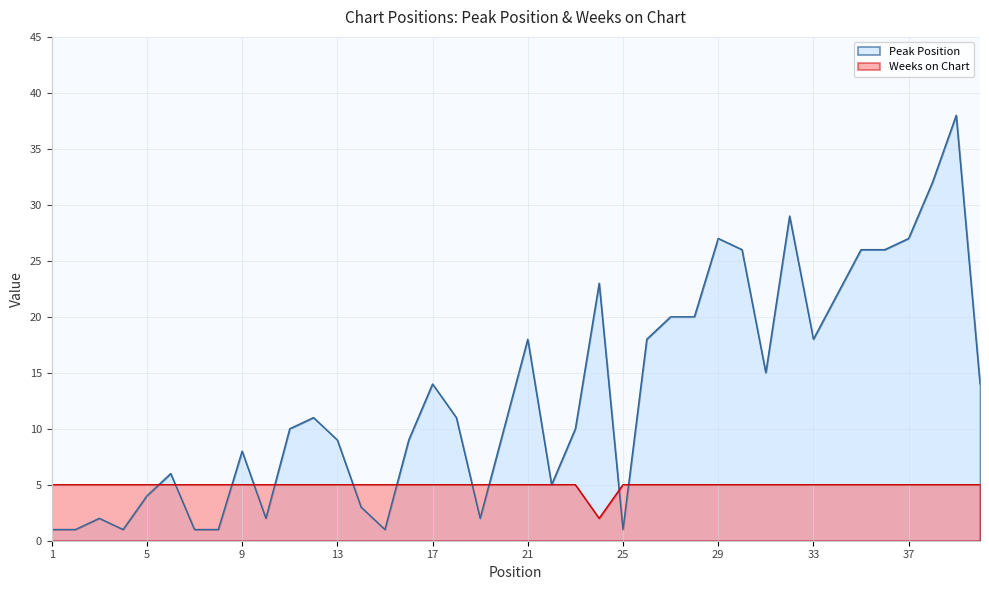

How many lines are shown in the chart?

2